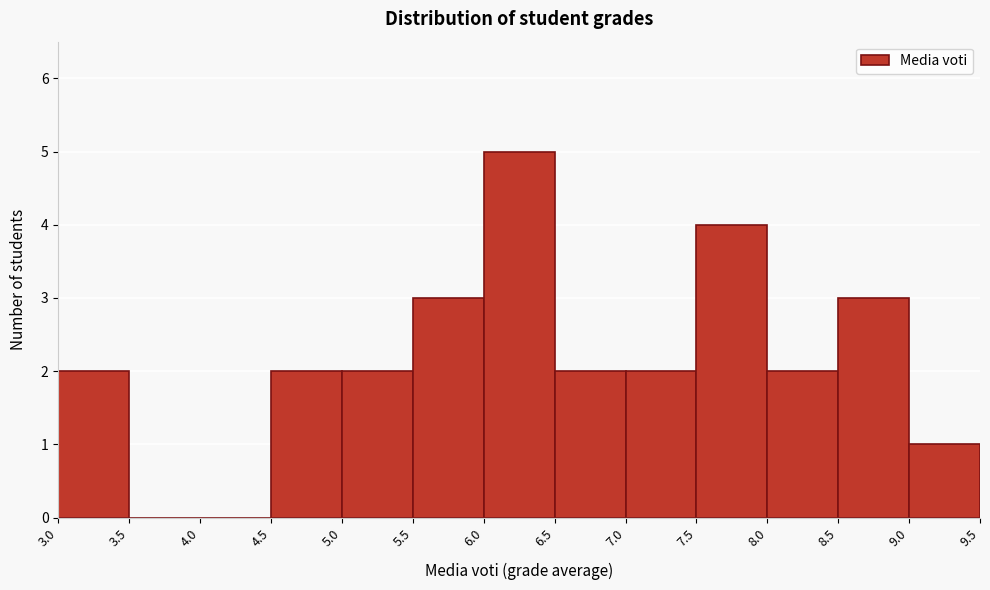

What is the height of the bar covering 5.5 to 6.0 on the x-axis? The values are not printed on the chart, so give them approximately, as read against the axis.

3